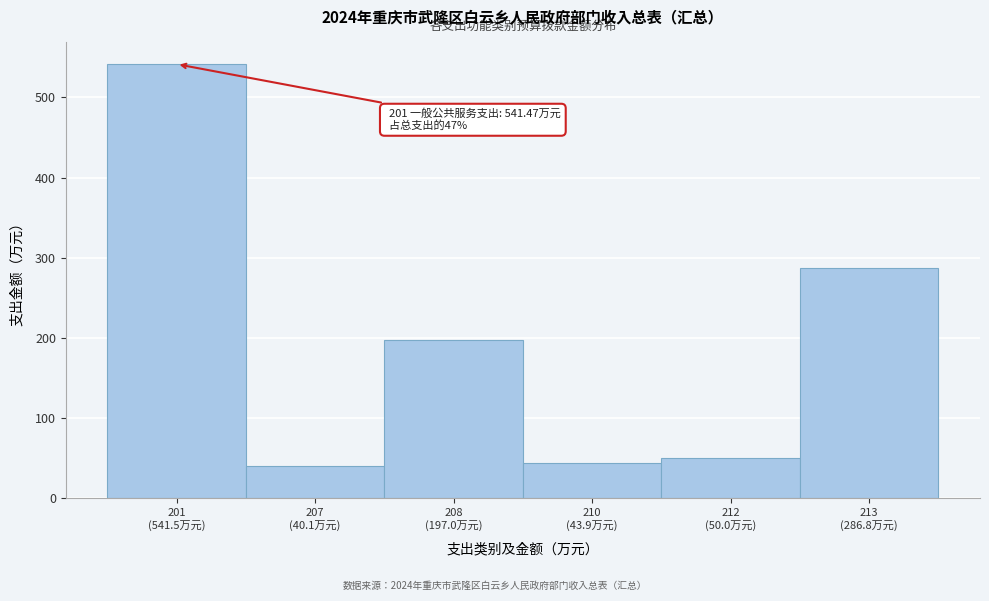

Reading left to right, list all the values displayed in this chart.

541.5	40.1	197.0	43.9	50.0	286.8